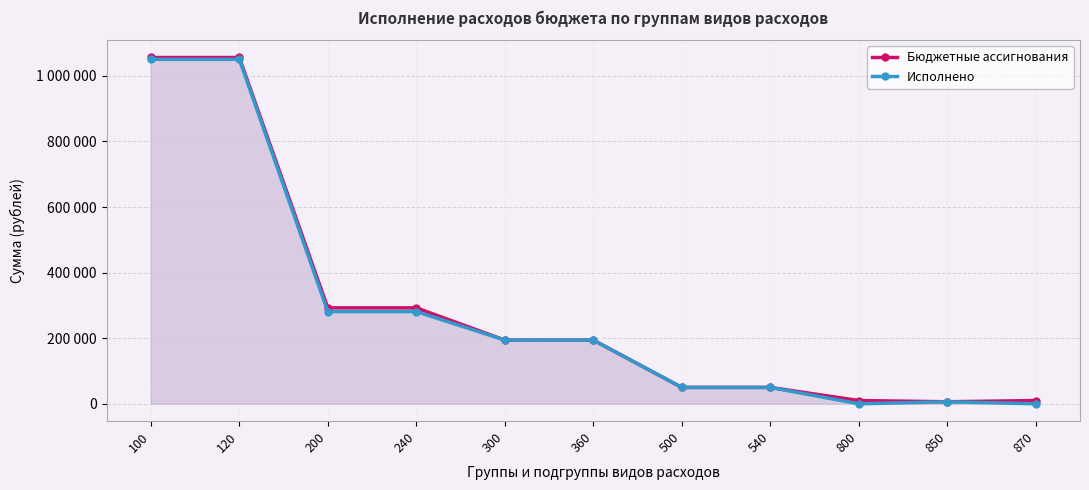

True or false: Бюджетные ассигнования and Исполнено intersect in this chart.

False